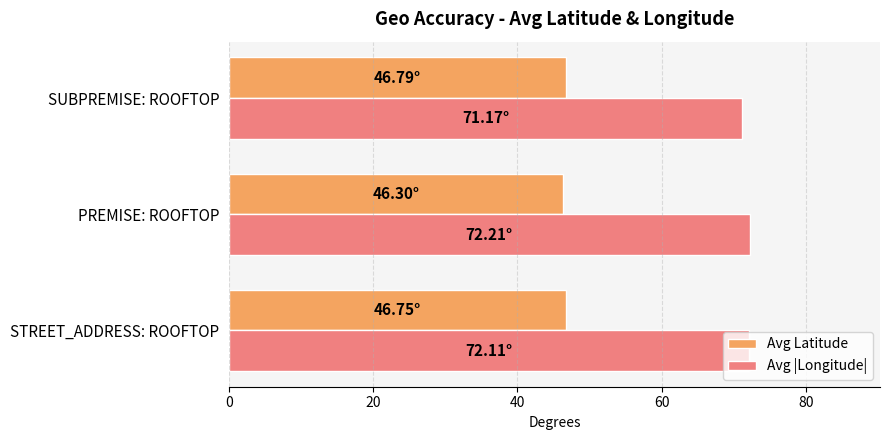

Rank the series at SUBPREMISE: ROOFTOP from highest to lowest value.

Avg |Longitude|, Avg Latitude